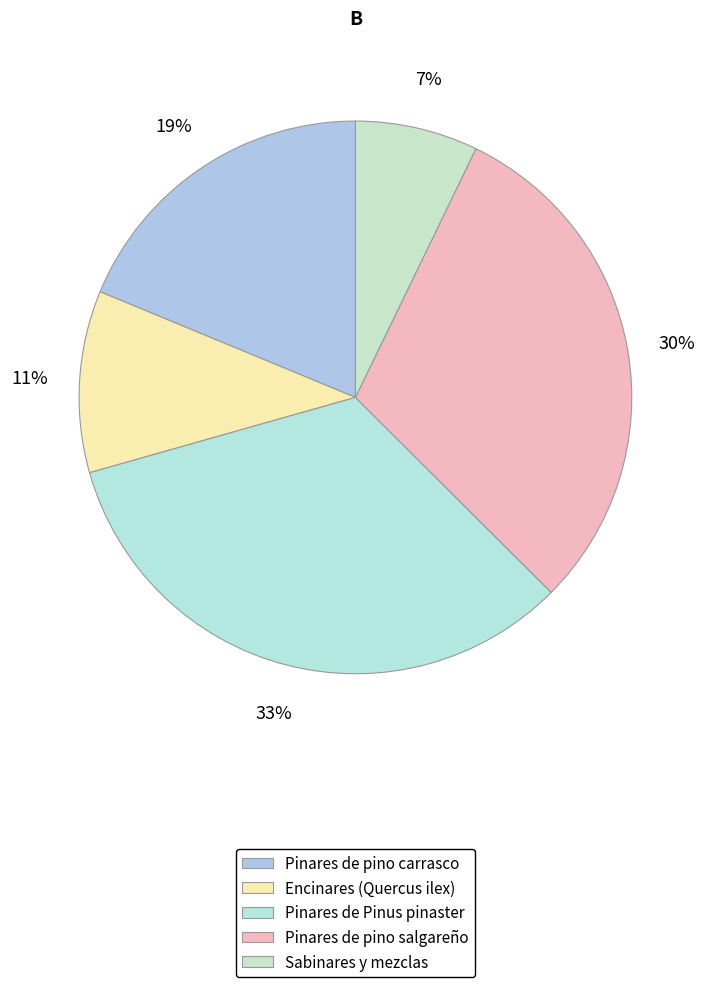

The Sabinares y mezclas slice represents 7% of the pie. True or false?

True